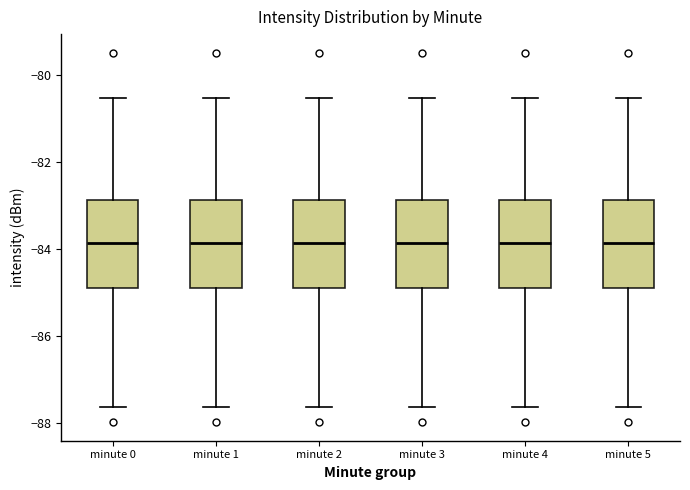

Where does the lower whisker of the box for minute 5 end on the y-axis? The values are not printed on the chart, so give them approximately, as read against the axis.

-87.6